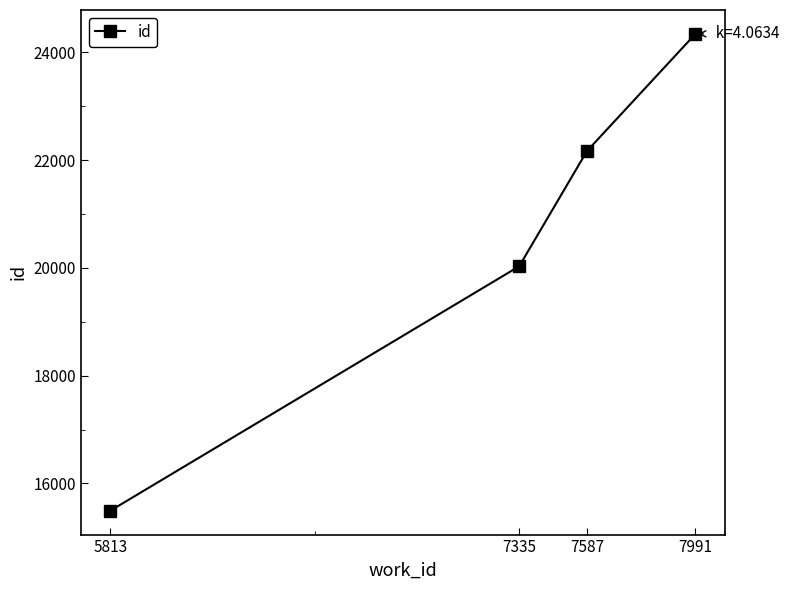

Rank the categories by value from lowest to highest.

5813, 7335, 7587, 7991